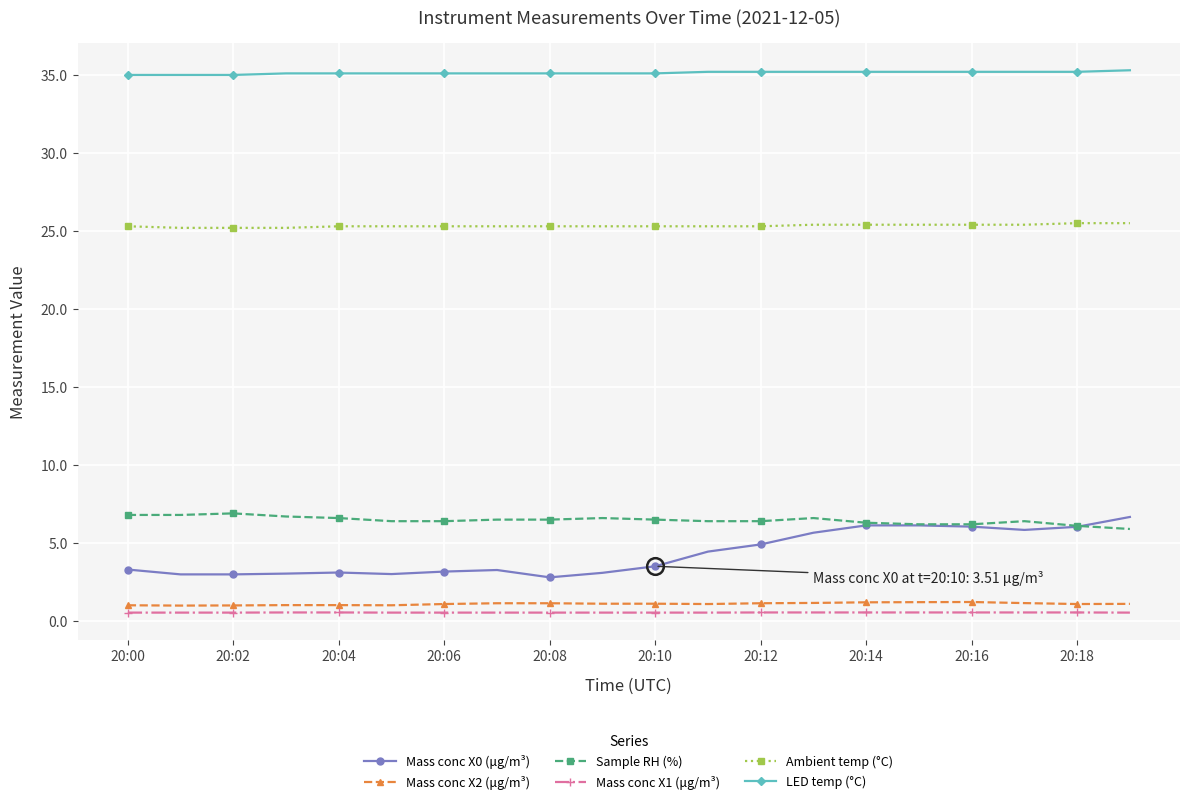

What is the value of the Sample RH (%) point at the 12th from the left?

6.4